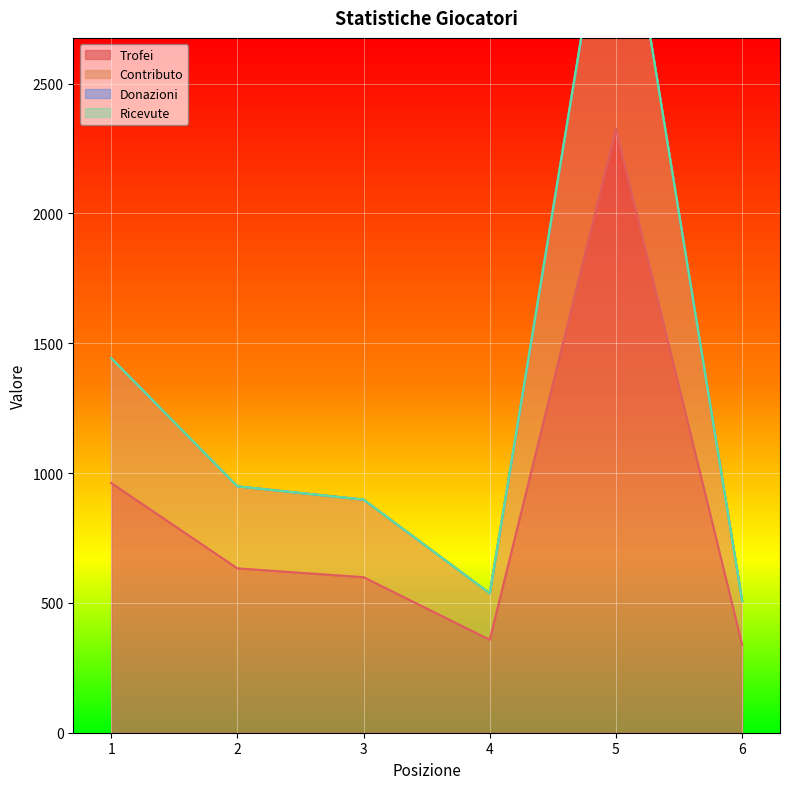

True or false: Contributo and Trofei intersect in this chart.

False